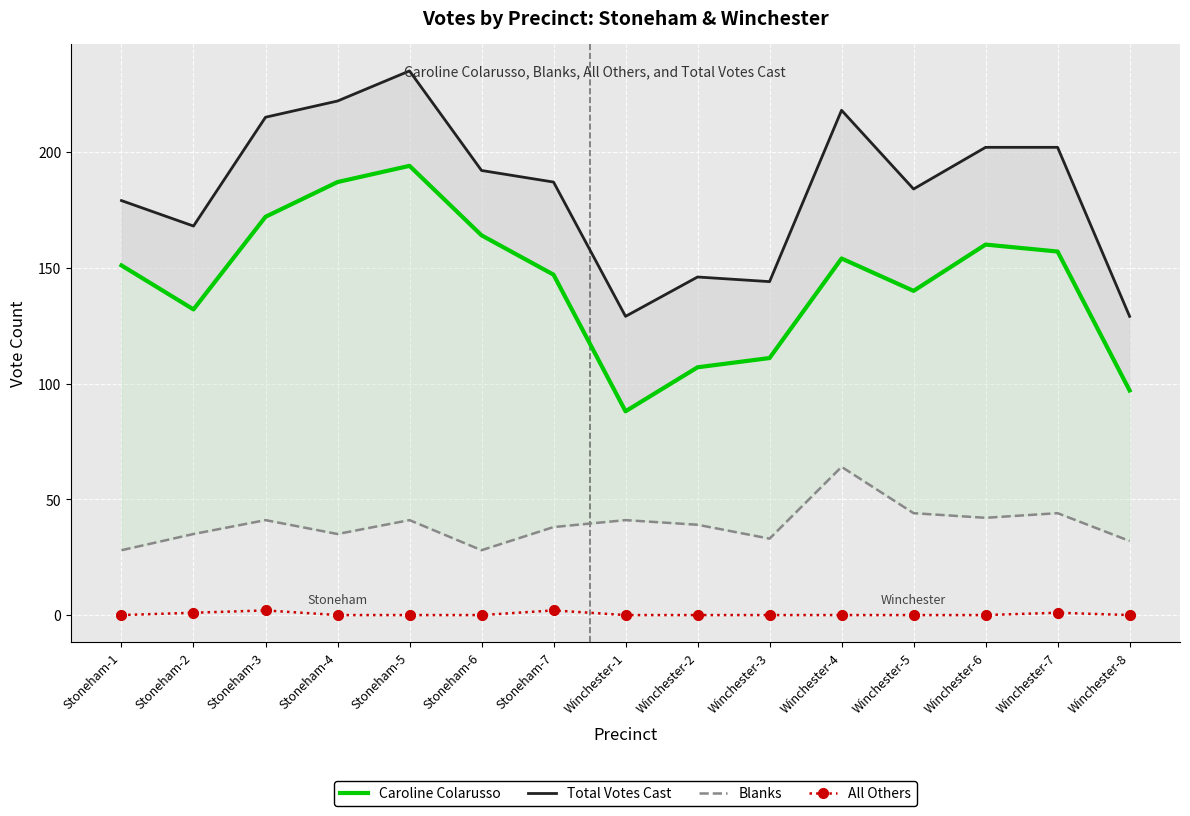

At how many categories does at least one series exceed 66?

15